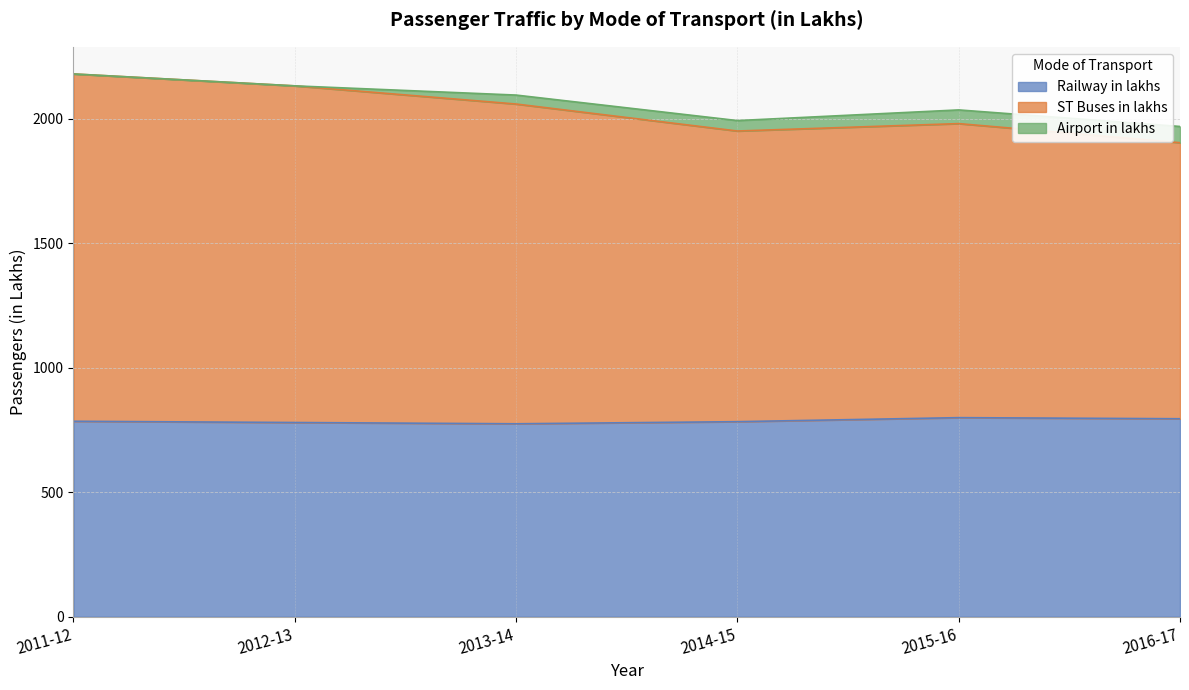

What is the total value across all series at 2012-13?

2132.5